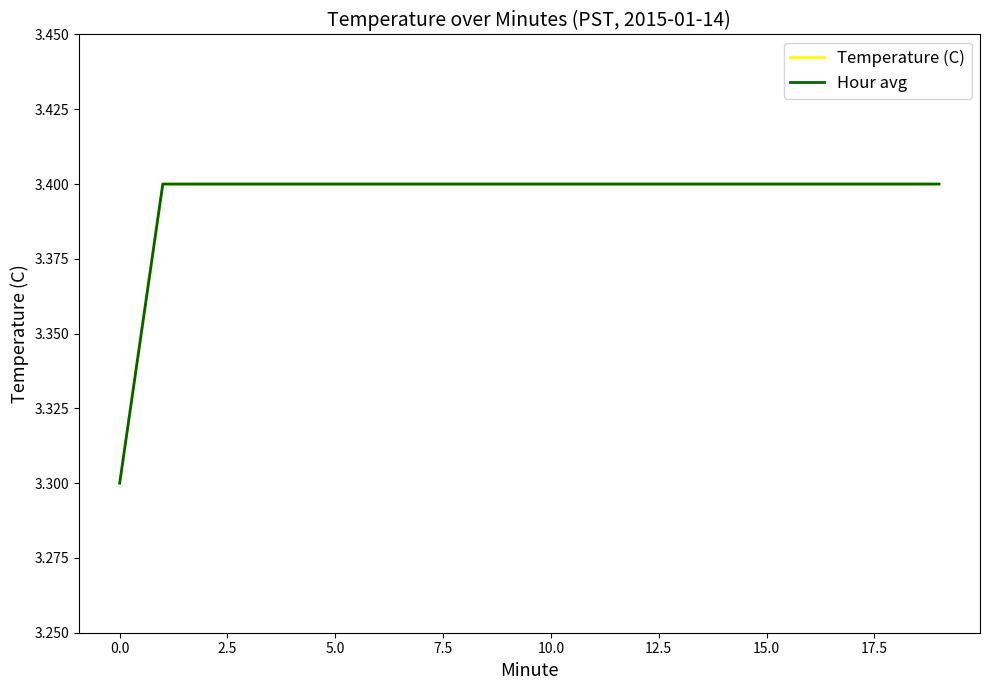

What is the smallest value displayed?

3.3